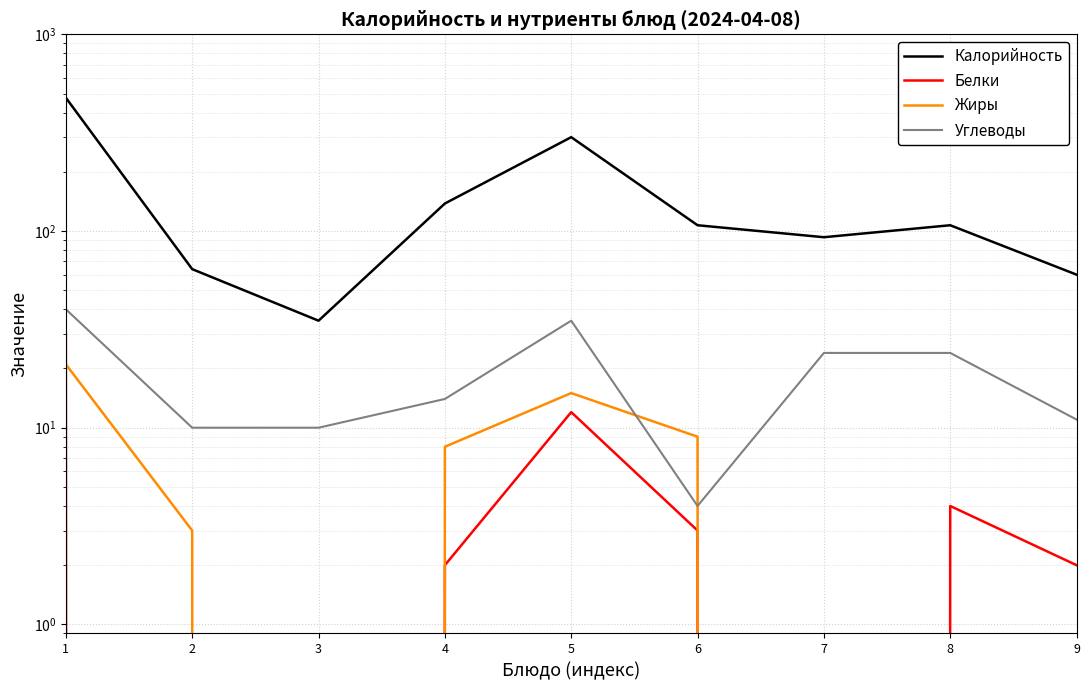

Between 2 and 3, which is larger?

2